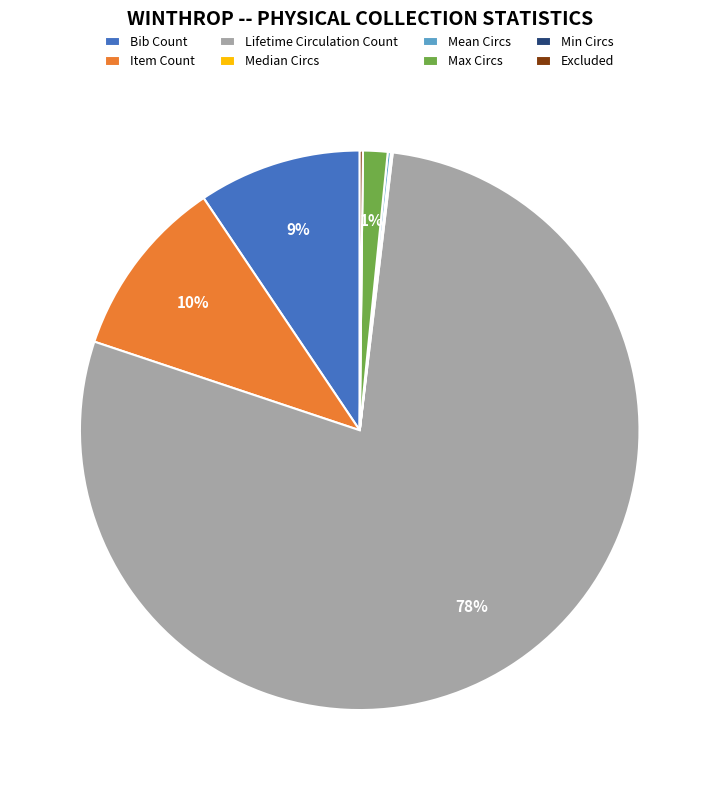

What is the largest slice in the pie chart?

Lifetime Circulation Count